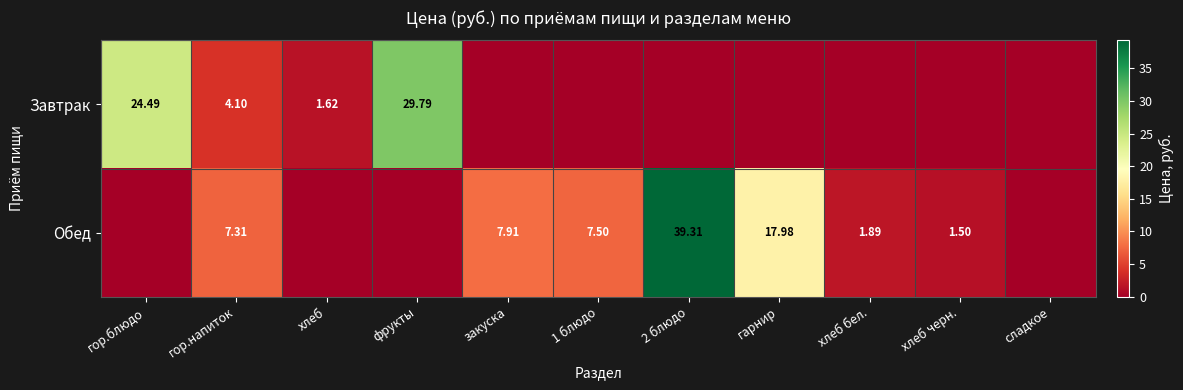

Is the value of Обед at 2 блюдо greater than the value of Завтрак at фрукты?

Yes